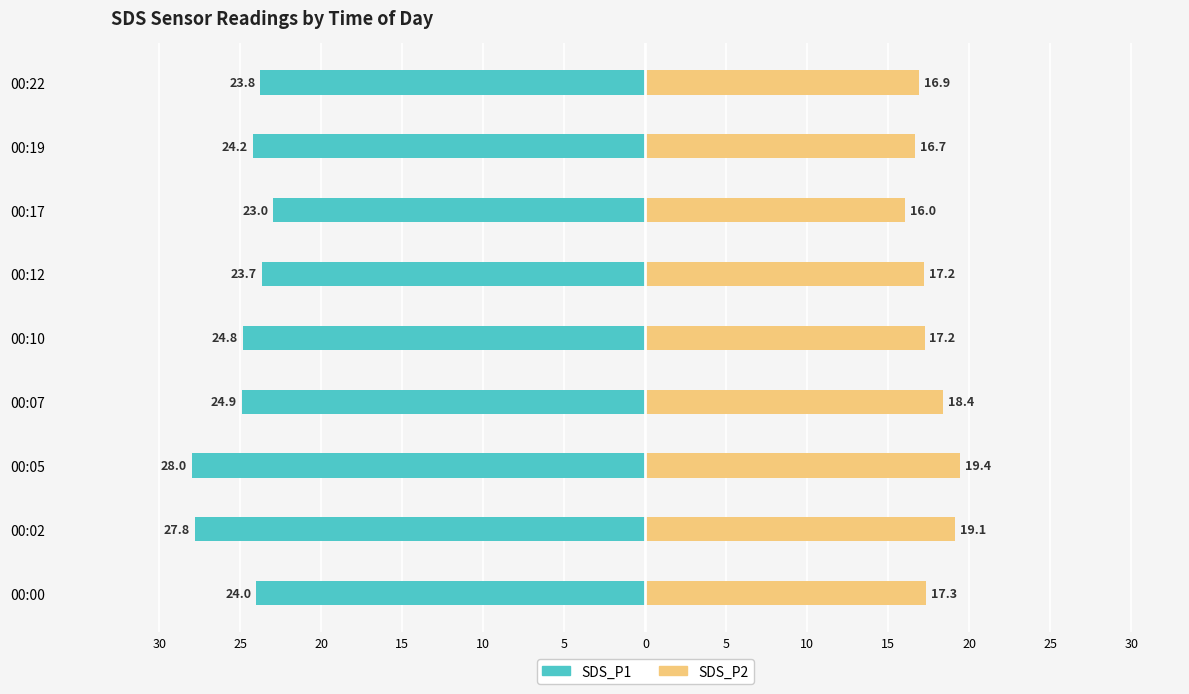

What is the value of the SDS_P2 bar at the 1st from the left?

17.3